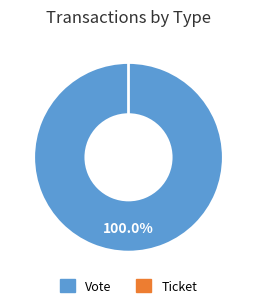

Which slice is the largest?

Vote